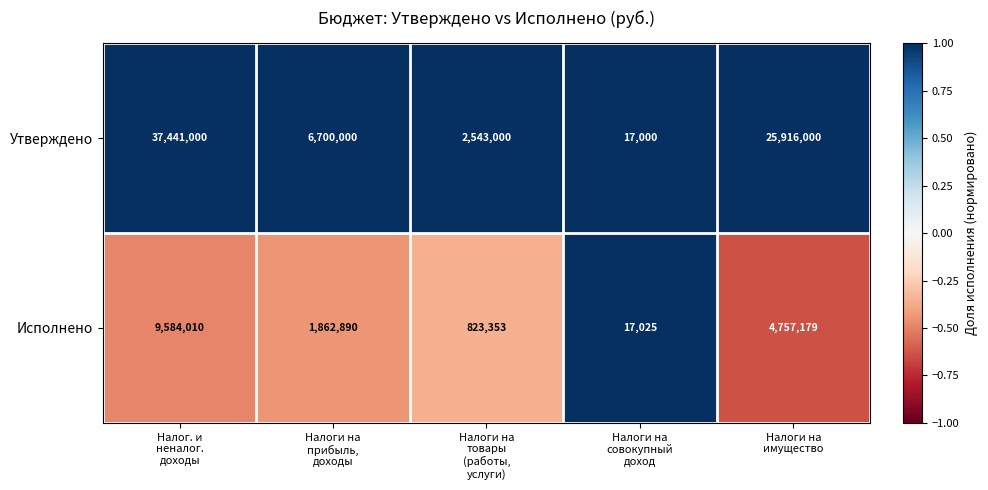

Which series has the widest spread of values?

Утверждено